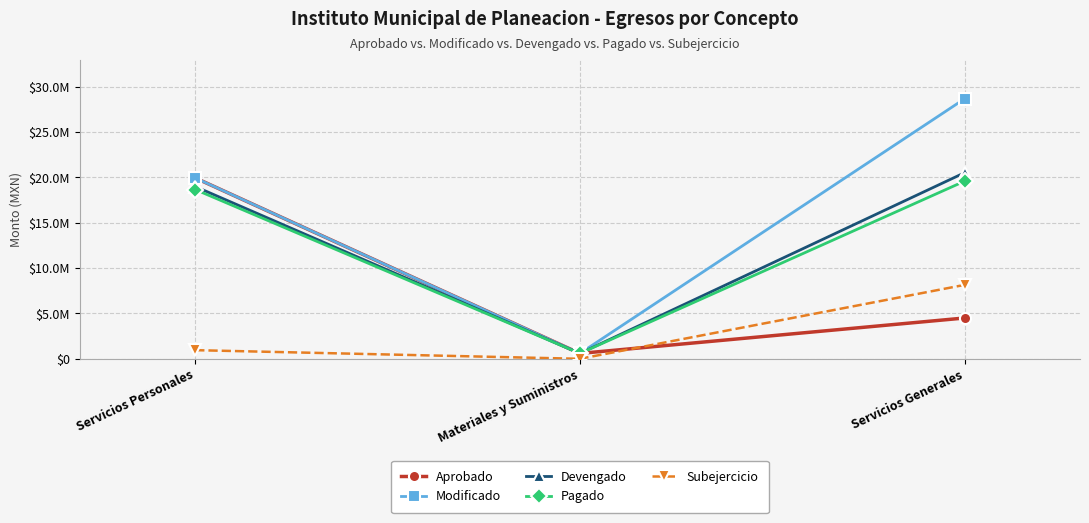

What is the average value of the Aprobado series?

8346995.0